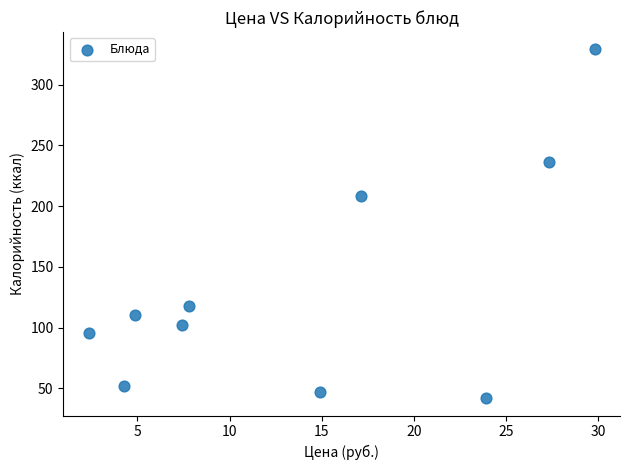

What is the range of Y values (max minus min)?

287